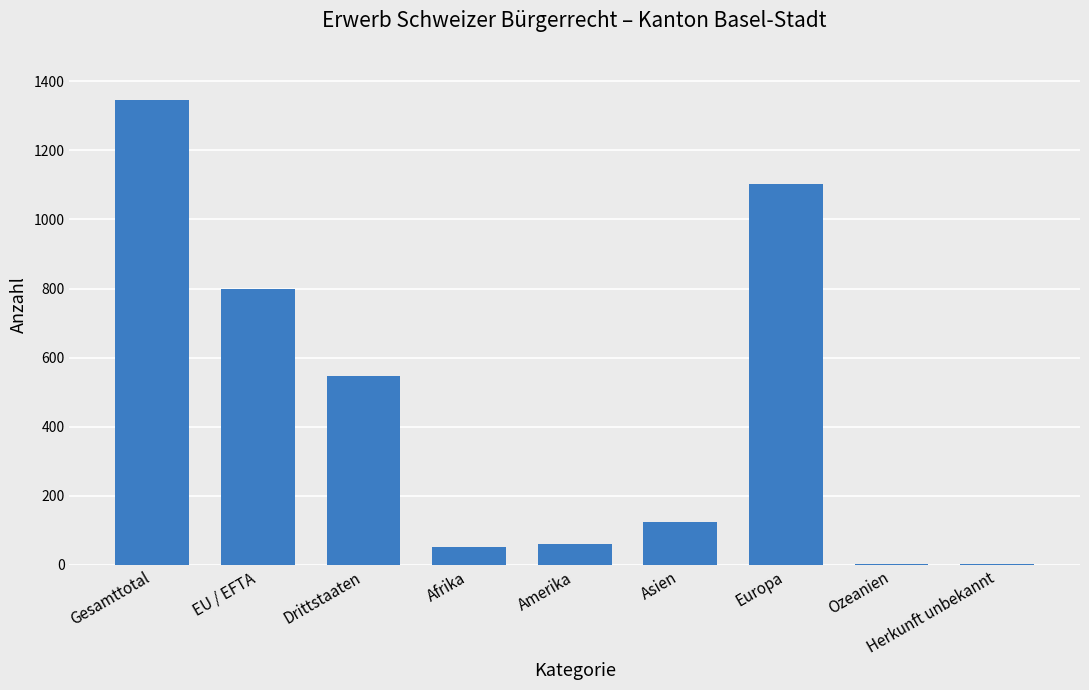

What is the average value?

449